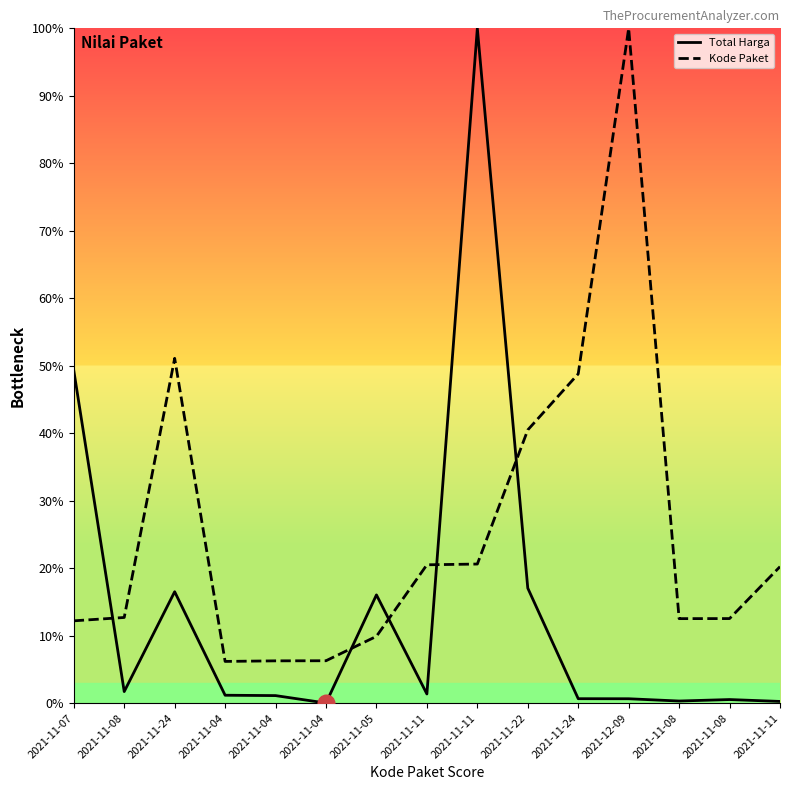

What is the highest value of the Total Harga series?

100.0